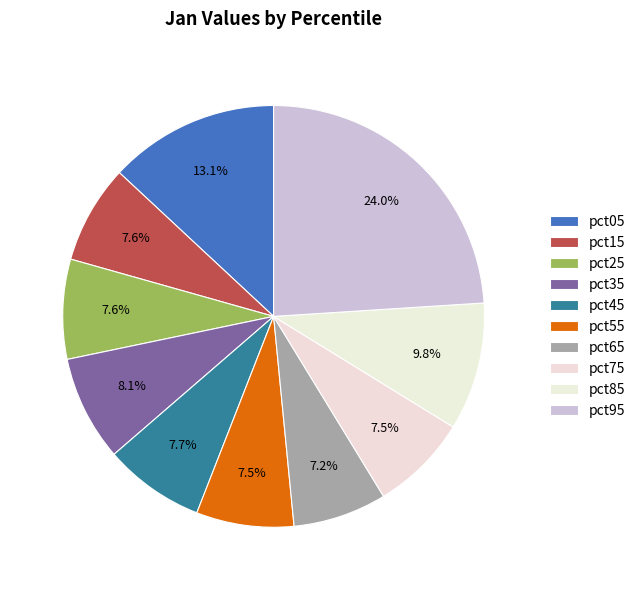

How many segments does this pie chart have?

10